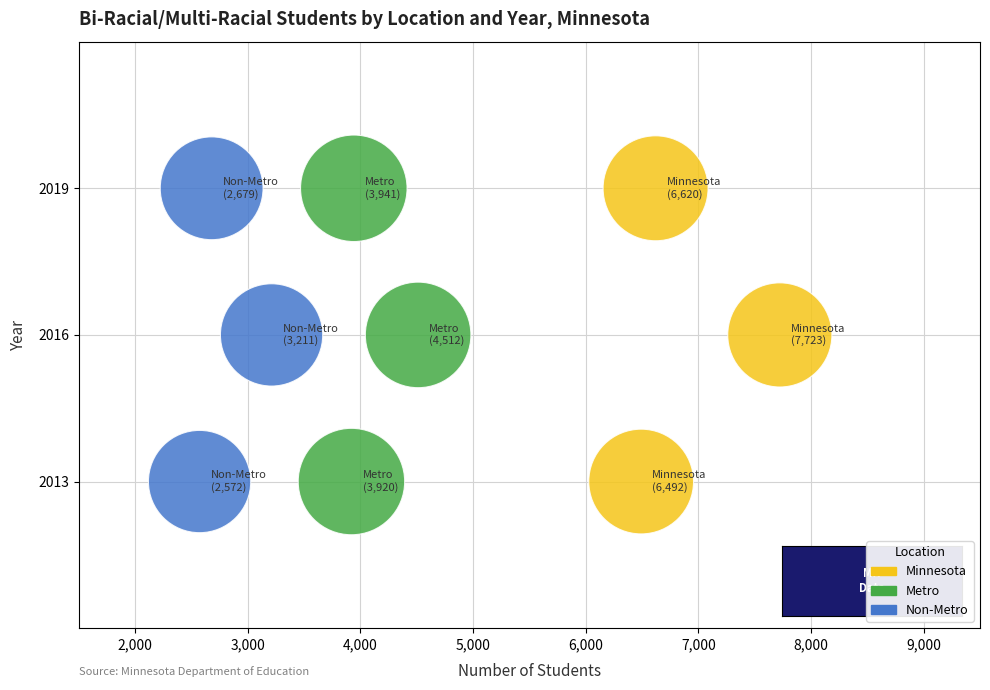

What are all the series names shown in the legend?

Minnesota, Metro, Non-Metro